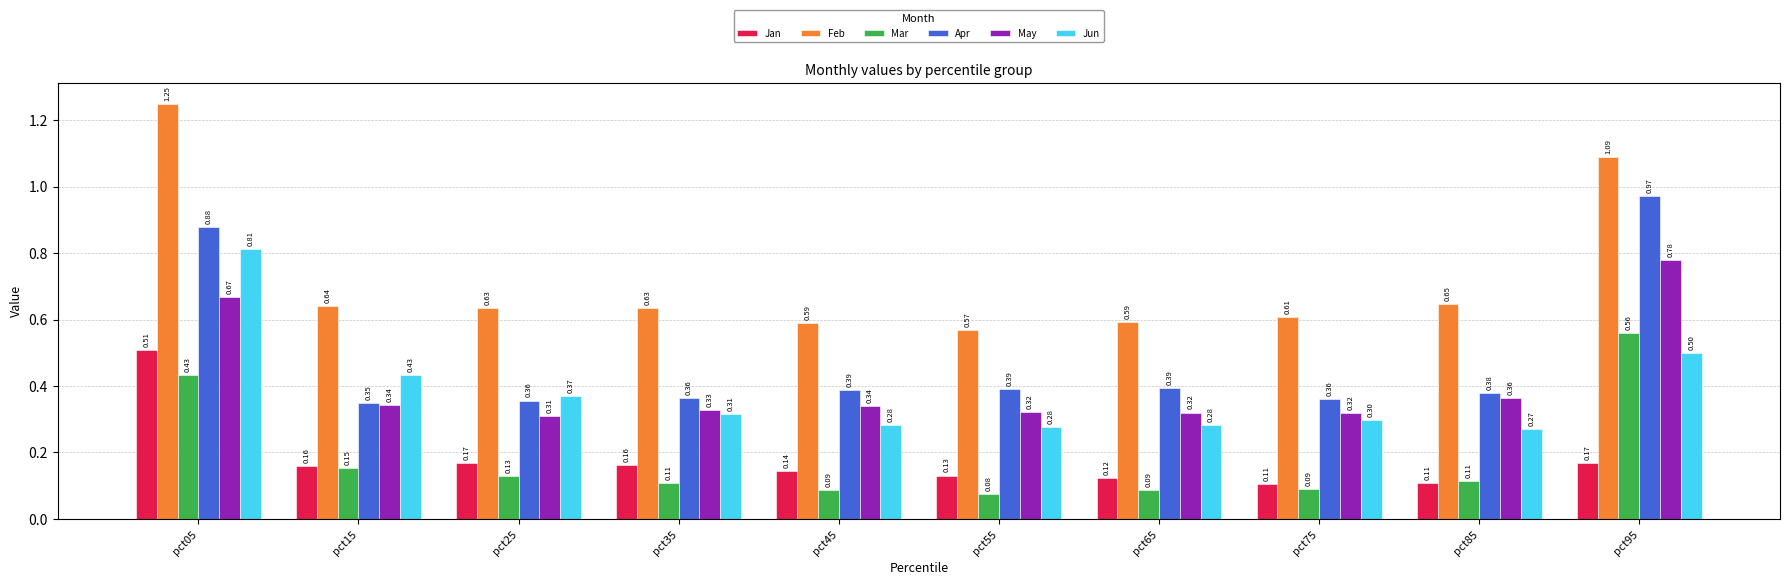

List the series in order of their peak value, lowest first.

Jan, Mar, May, Jun, Apr, Feb